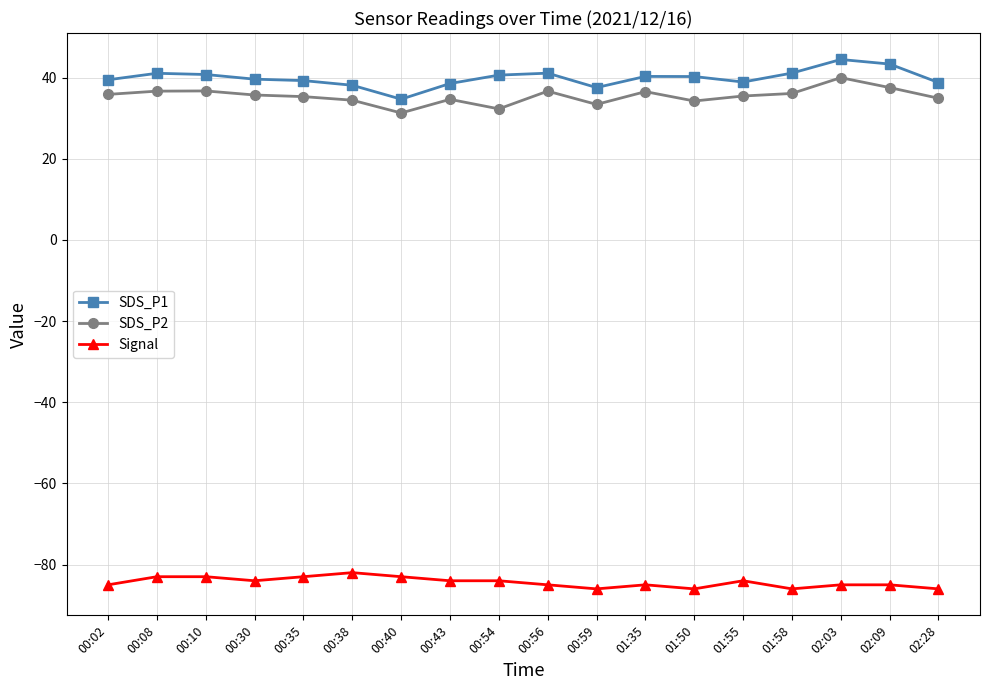

Count the number of data series in this chart.

3